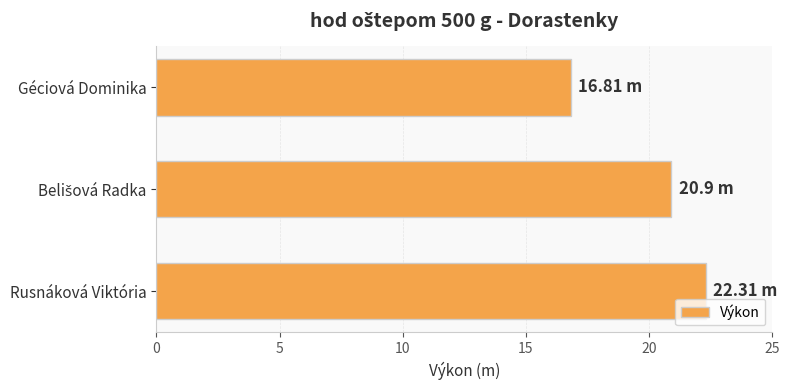

What is the ratio of the value at Rusnáková Viktória to the value at Géciová Dominika?

1.3